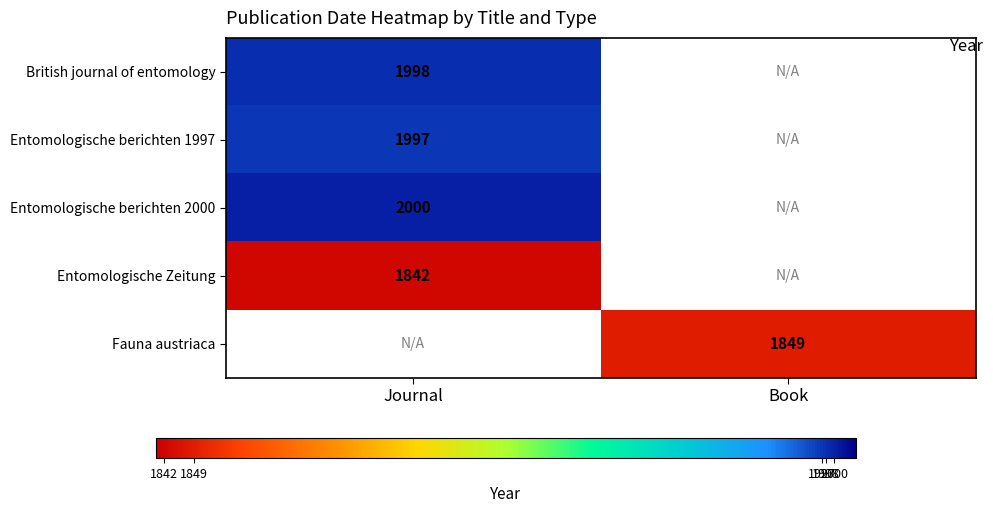

What is the maximum value shown in the chart?

2000.0